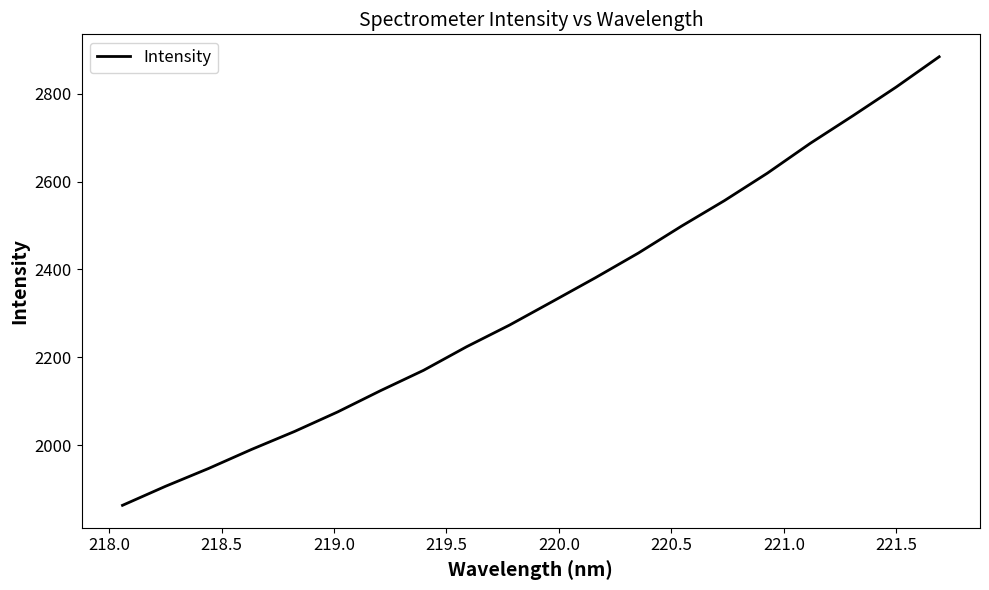

What is the greatest value displayed?

2884.2